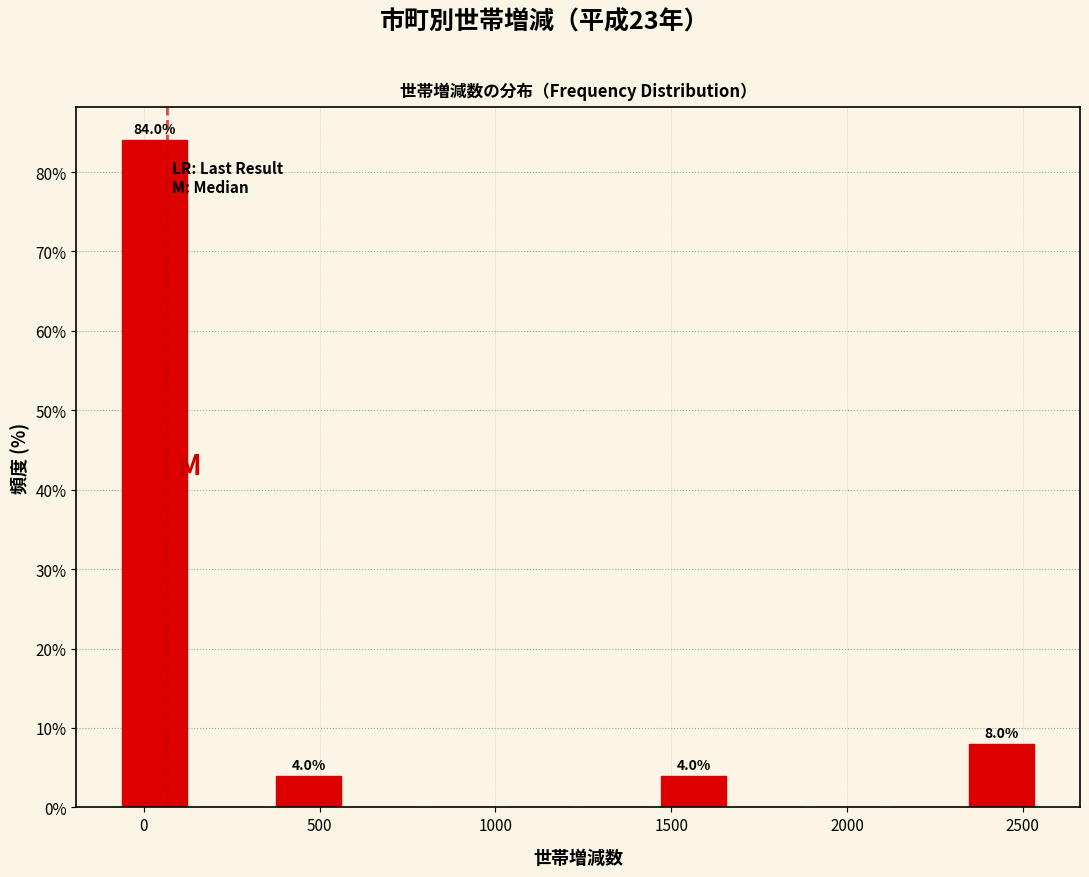

Over which range of the x-axis is the bar tallest?

-50 to 150